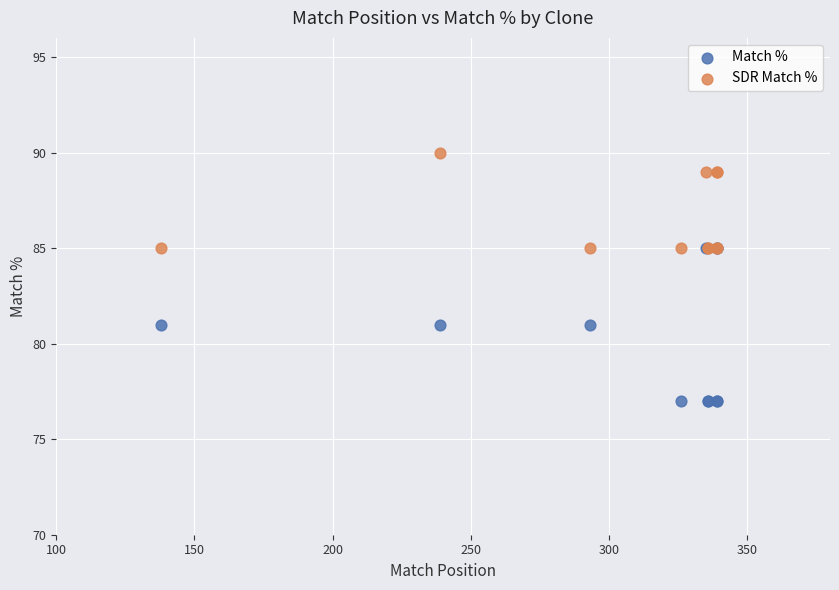

Which series has the widest spread of Y values?

Match %